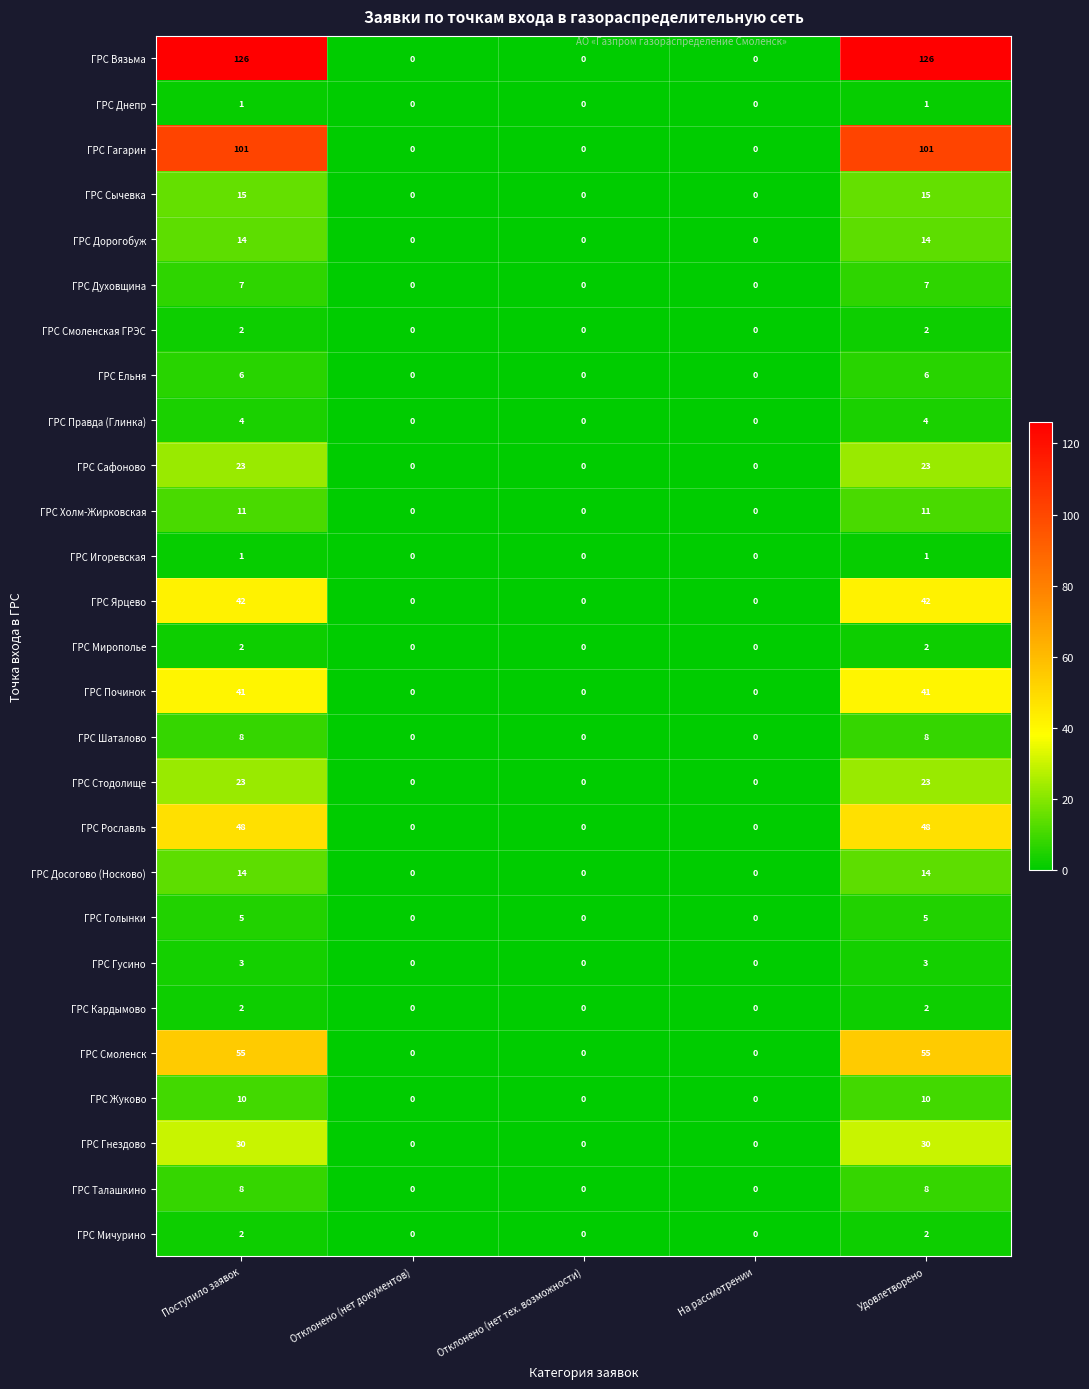

Count the number of categories in the chart.

5